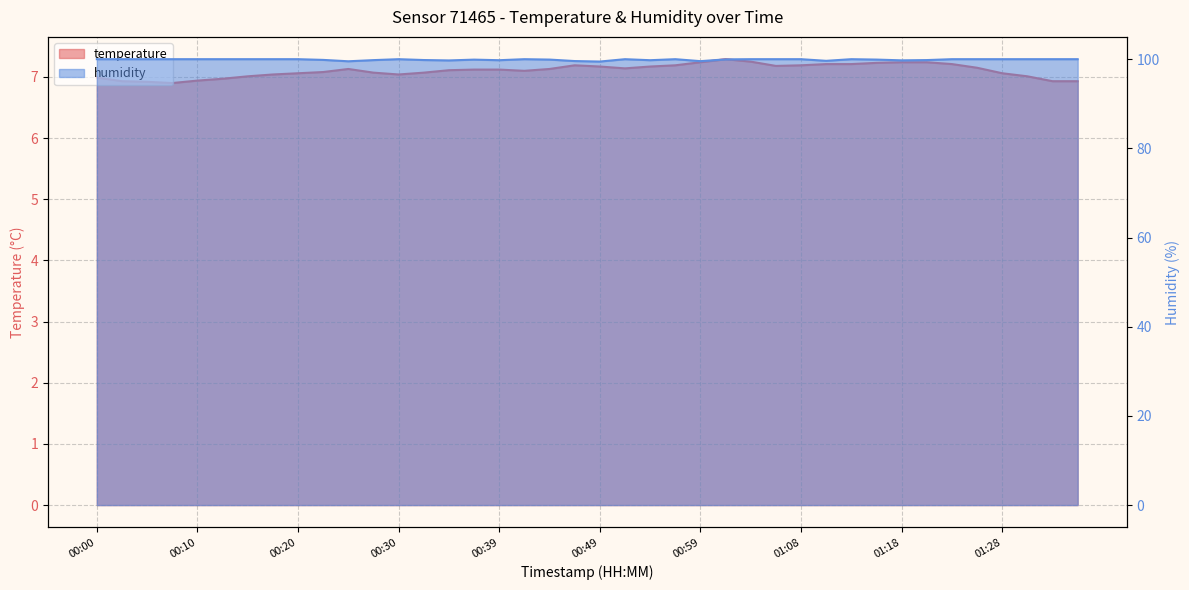

Rank the series by their average value, from highest to lowest.

humidity, temperature